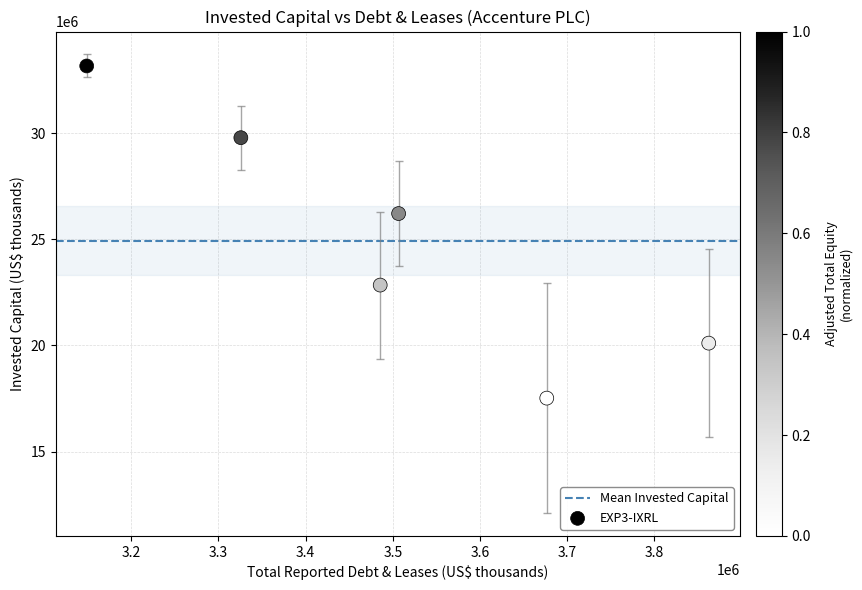

What Y value in the scatter plot is closest to 25346353?

26216920